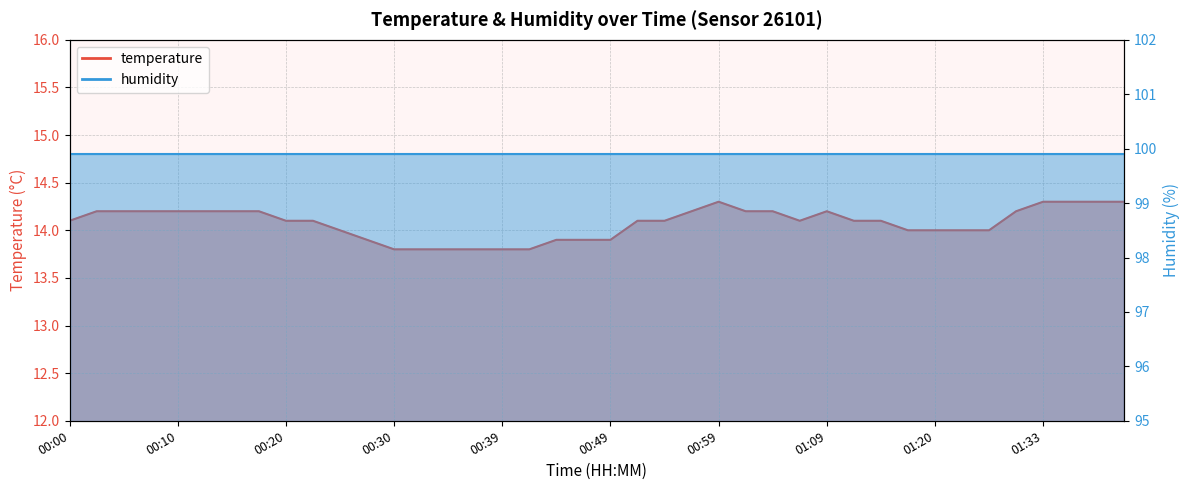

What is the label of the 19th point from the left?

00:44